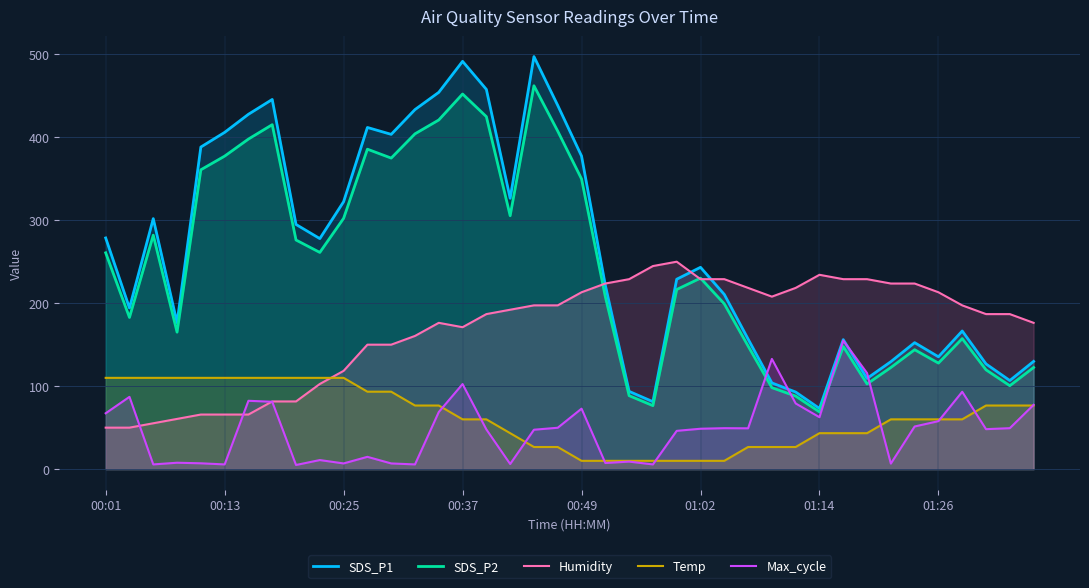

True or false: Max_cycle has more than 1 points higher than both neighbors.

True